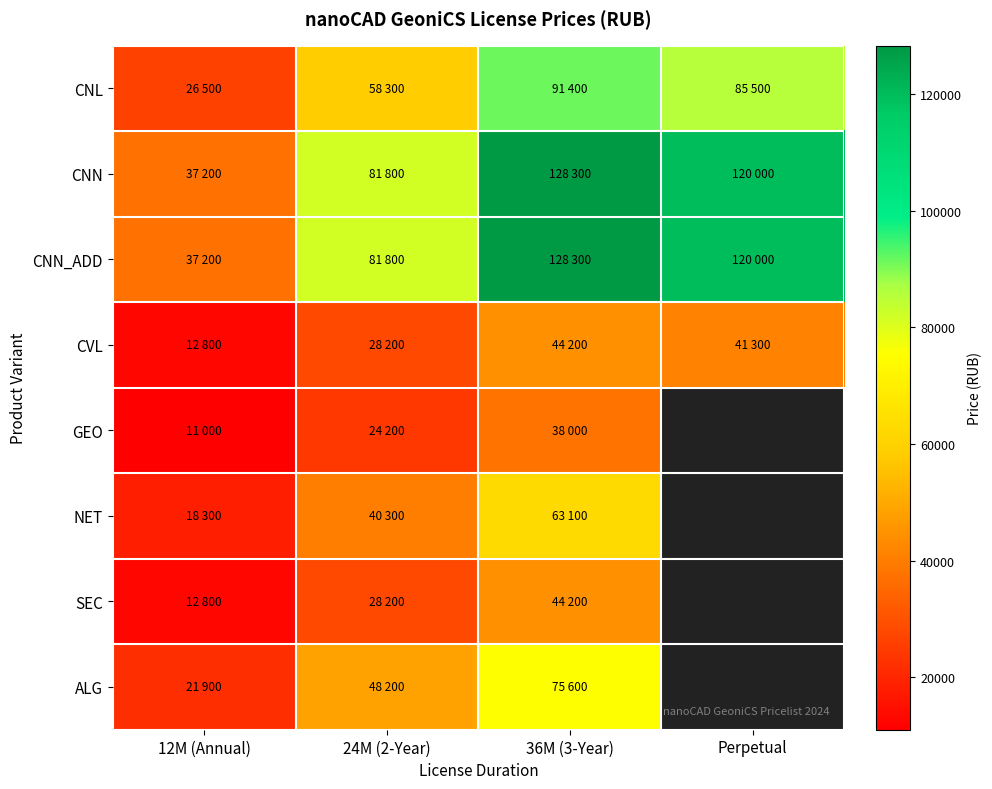

What is the spread (max minus min) of values at Perpetual?

120000